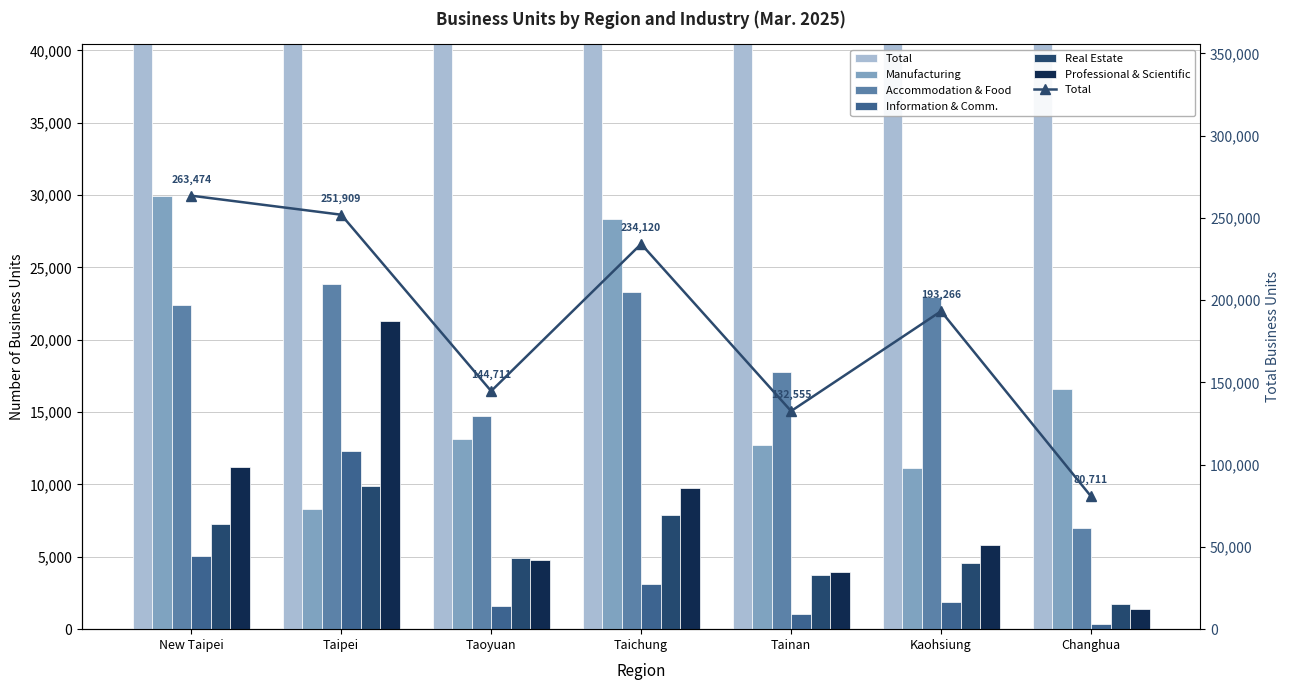

Are the bars grouped side by side (vs. stacked)?

Yes